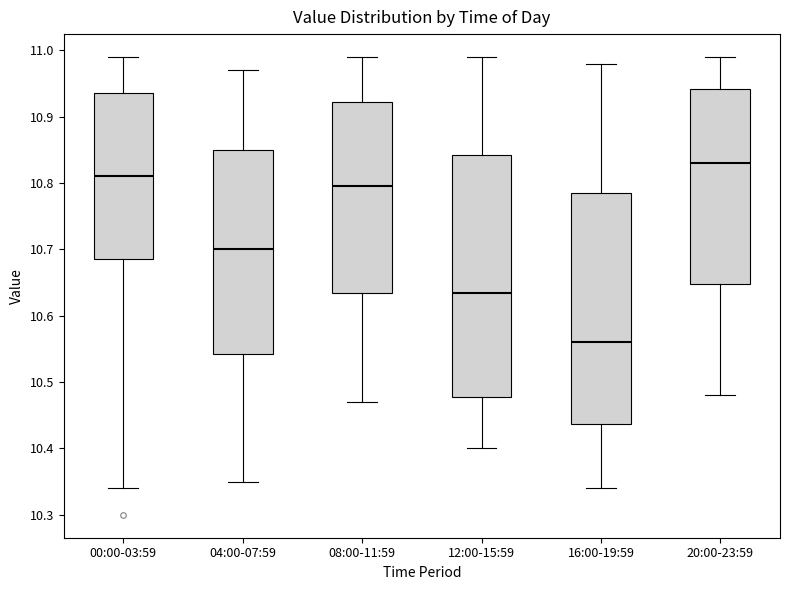

Where does the median line of the box for 00:00-03:59 sit on the y-axis? The values are not printed on the chart, so give them approximately, as read against the axis.

10.81